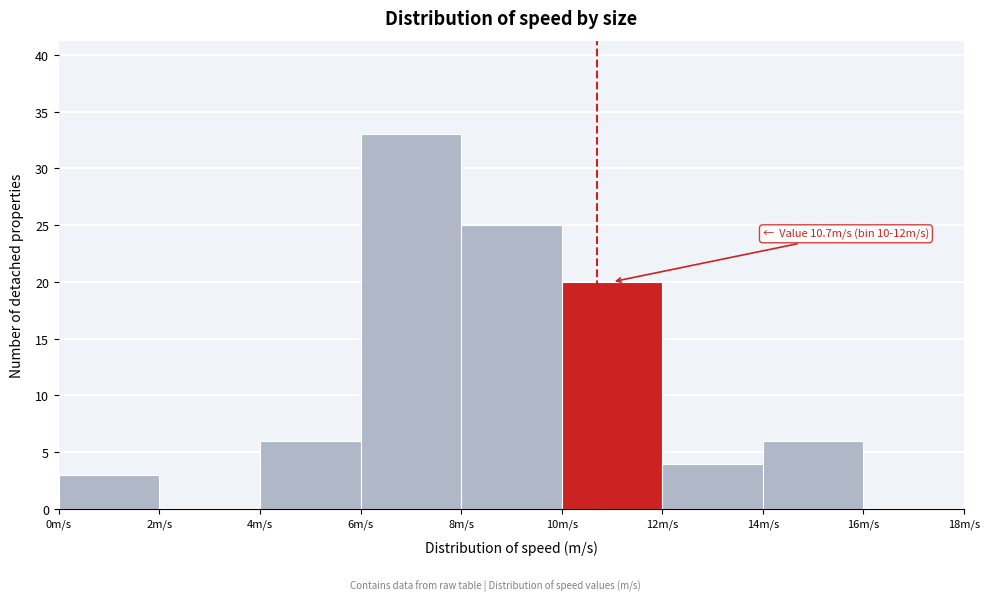

Over which range of the x-axis is the bar tallest?

6 to 8